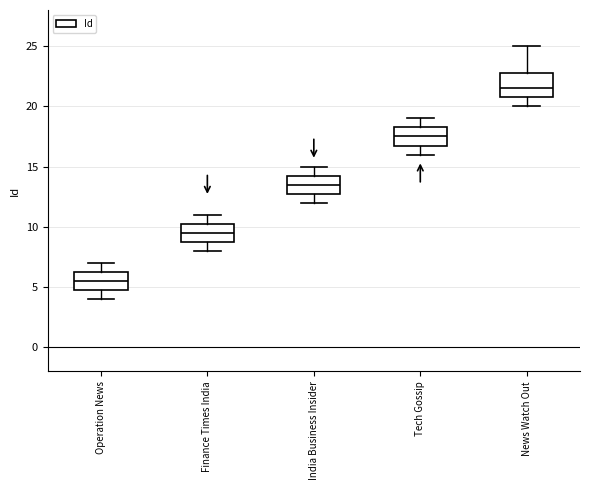

Where is the upper edge of the box for Operation News on the y-axis? The values are not printed on the chart, so give them approximately, as read against the axis.

6.5